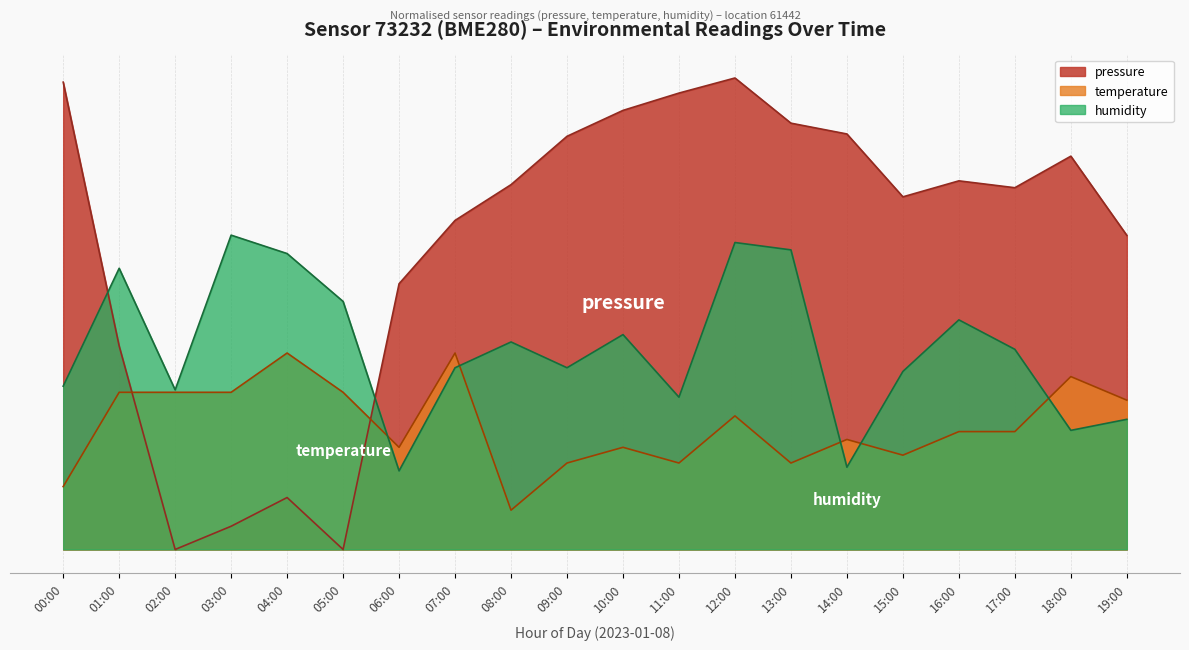

Rank the series by their maximum value, from lowest to highest.

temperature, humidity, pressure